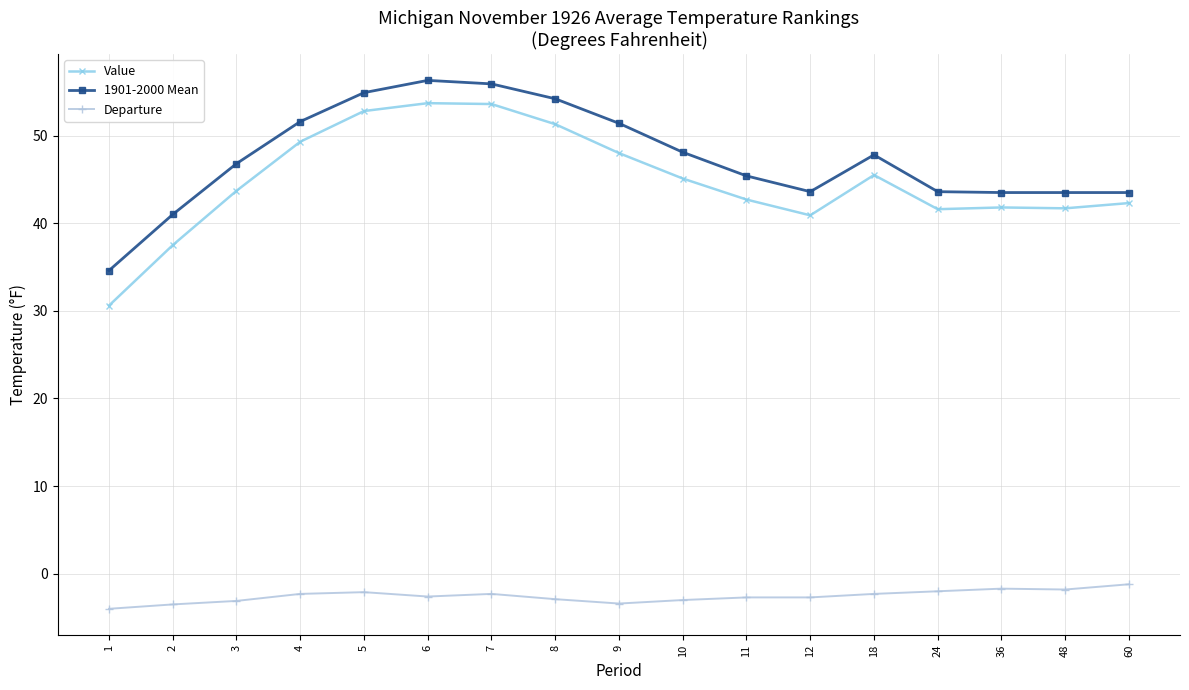

What value does the Departure series have at 9?

-3.4